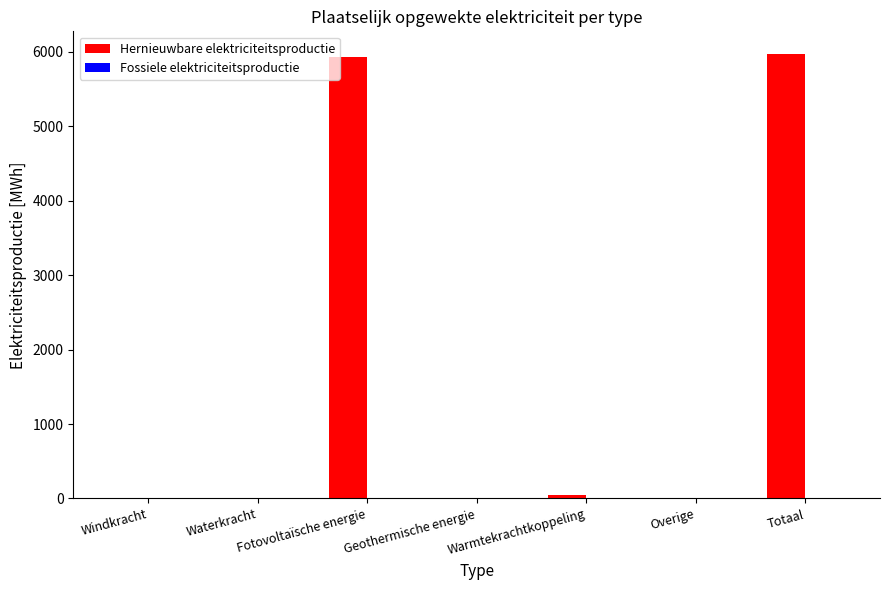

What is the maximum value shown in the chart?

5976.6